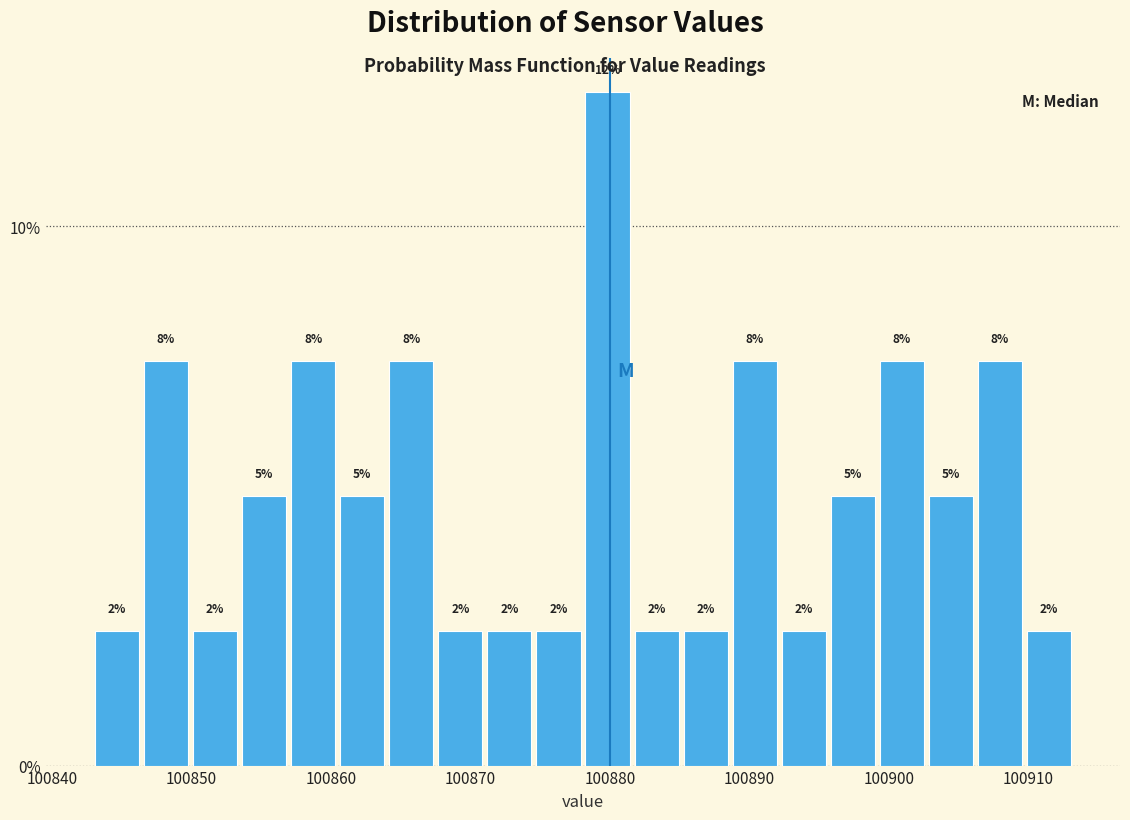

Around what value on the x-axis is the tallest bar? Give the approximate position of its centre, as read against the axis.

100880